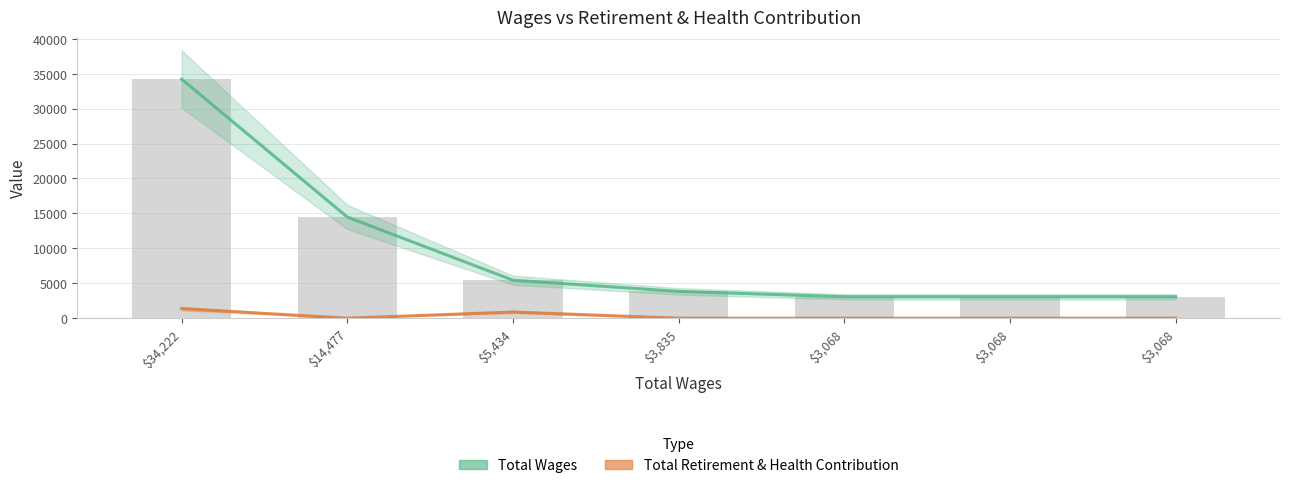

How many data points in Total Wages are above 3835?

3